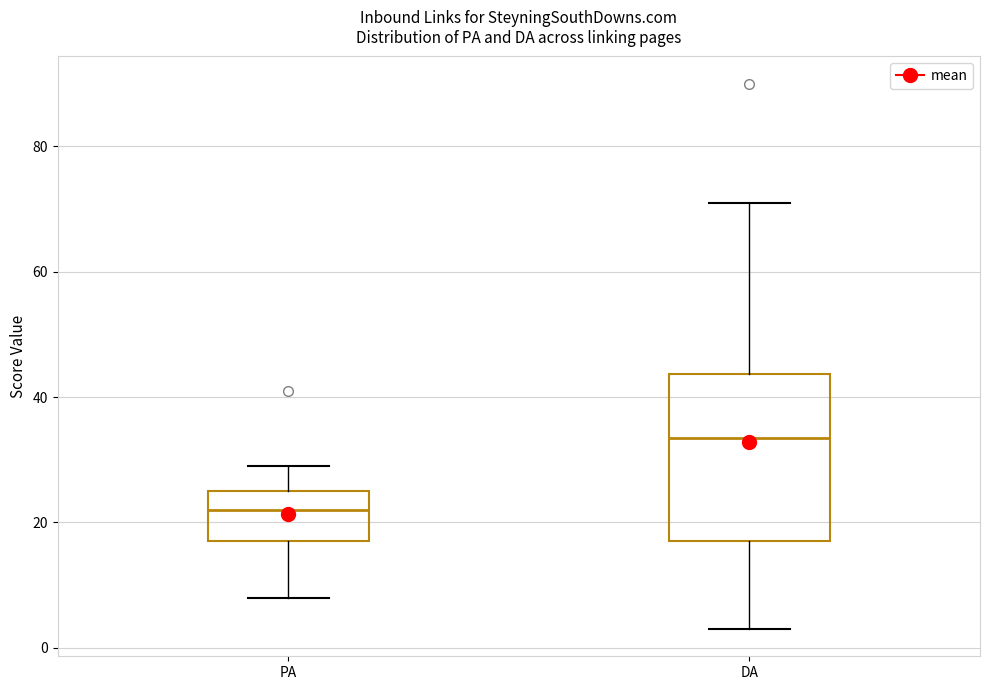

Which box's median line is the highest?

DA